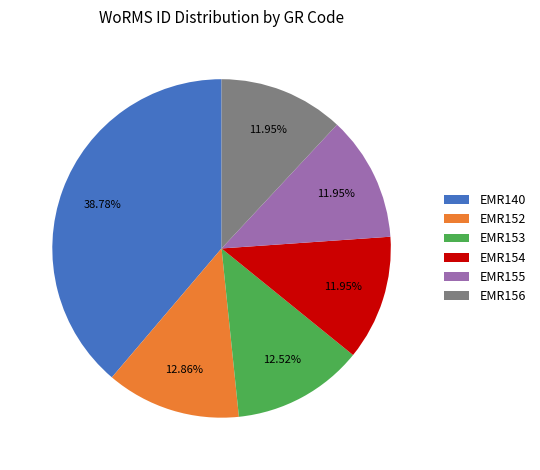

How many slices are in this pie chart?

6